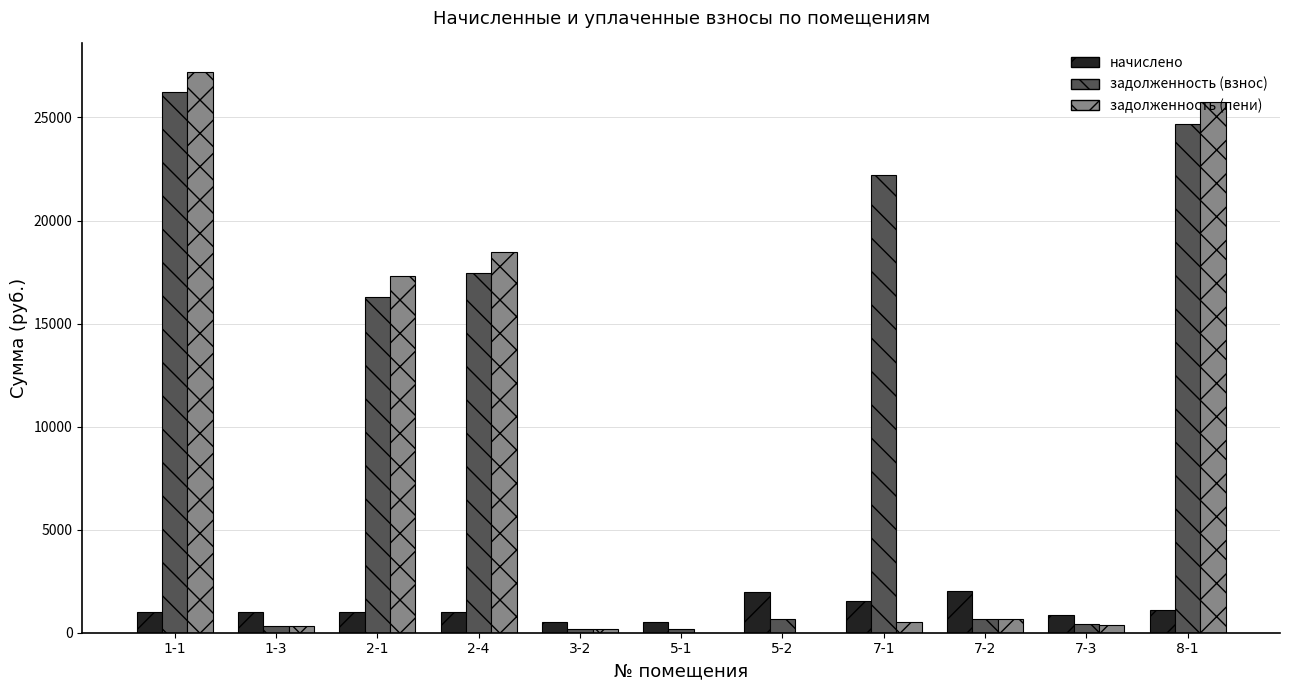

At which category does the chart reach its peak across all series?

1-1